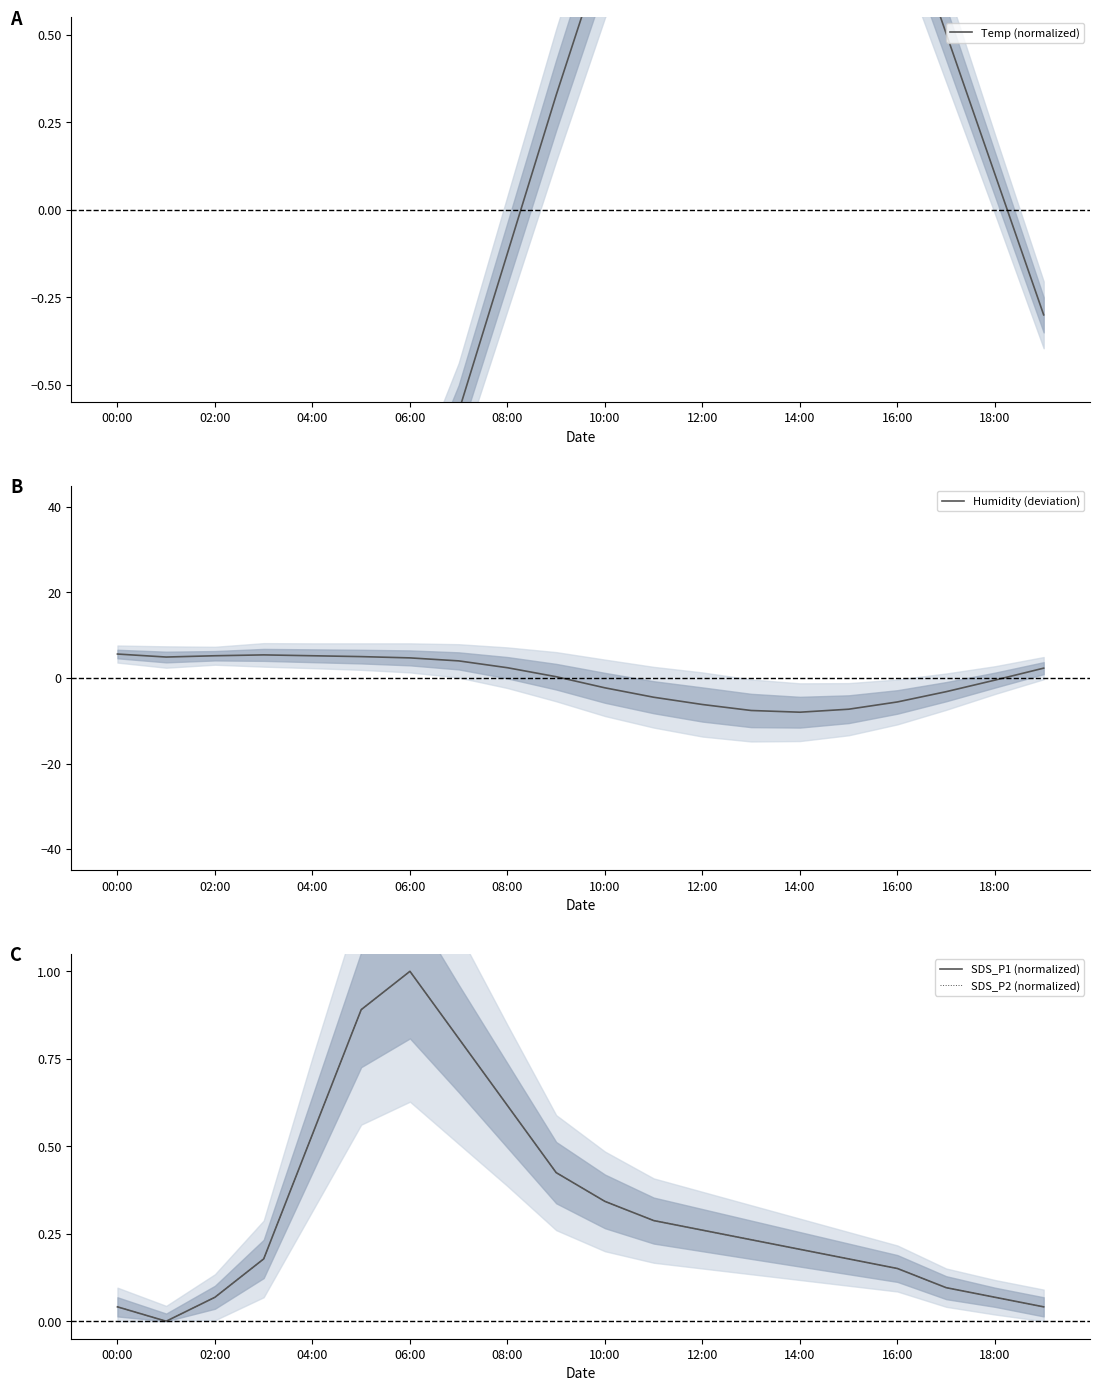

What is the lowest value of the Humidity (deviation) series?

-8.0